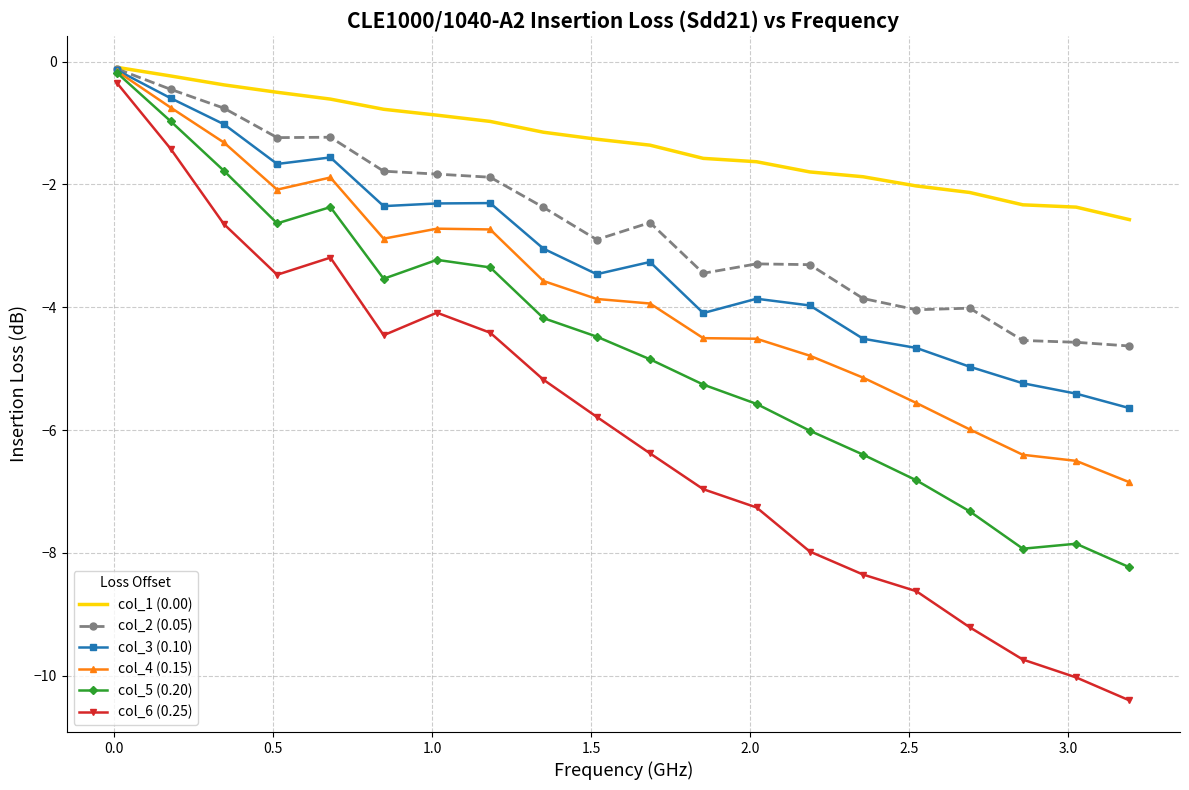

Which series has the largest range (max minus min)?

col_6 (0.25)